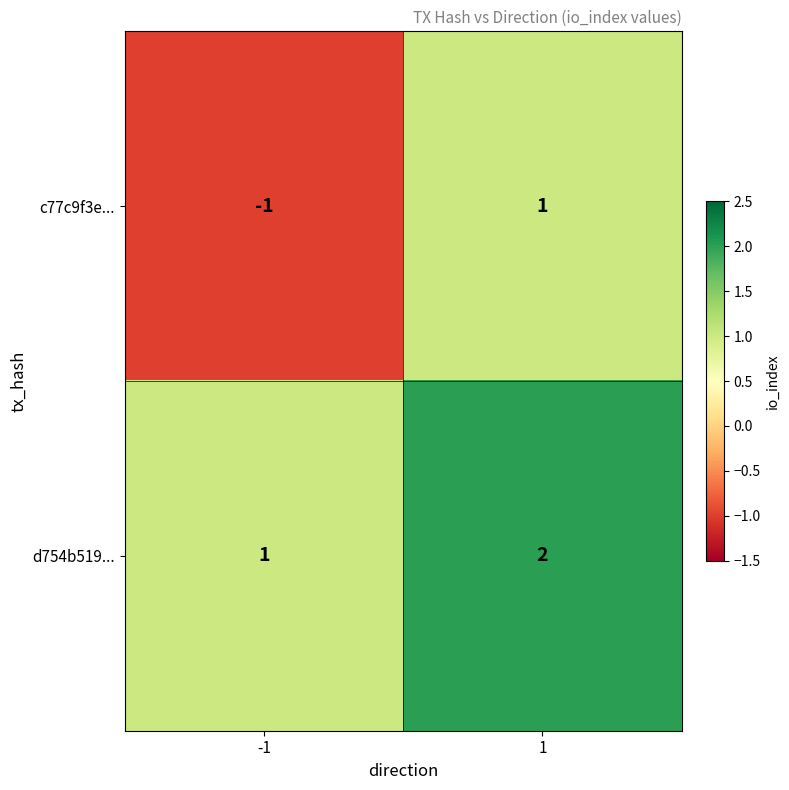

Which series changed the most between -1 and 1?

c77c9f3e...